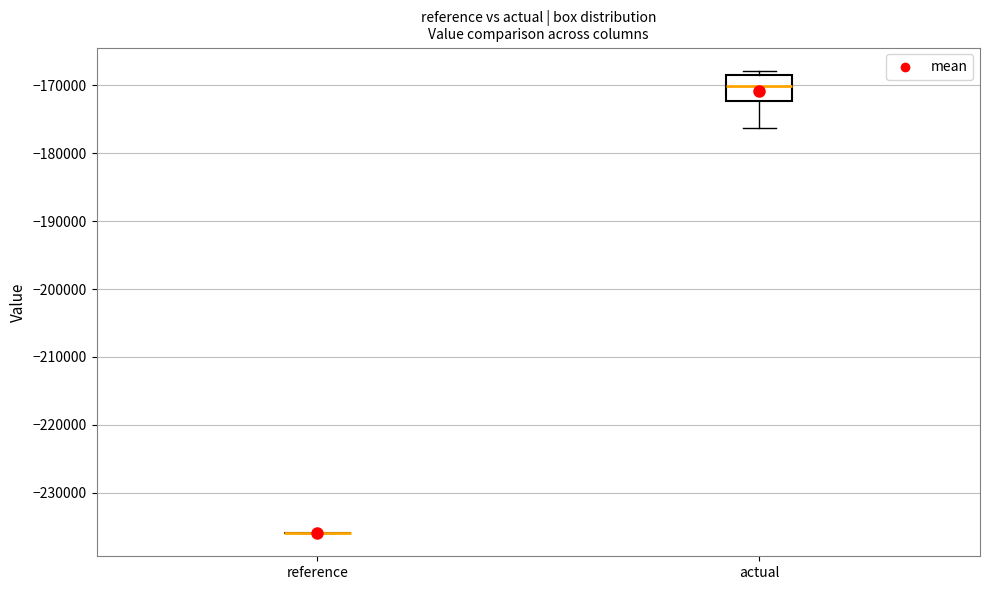

Where does the lower whisker of the box for actual end on the y-axis? The values are not printed on the chart, so give them approximately, as read against the axis.

-176000